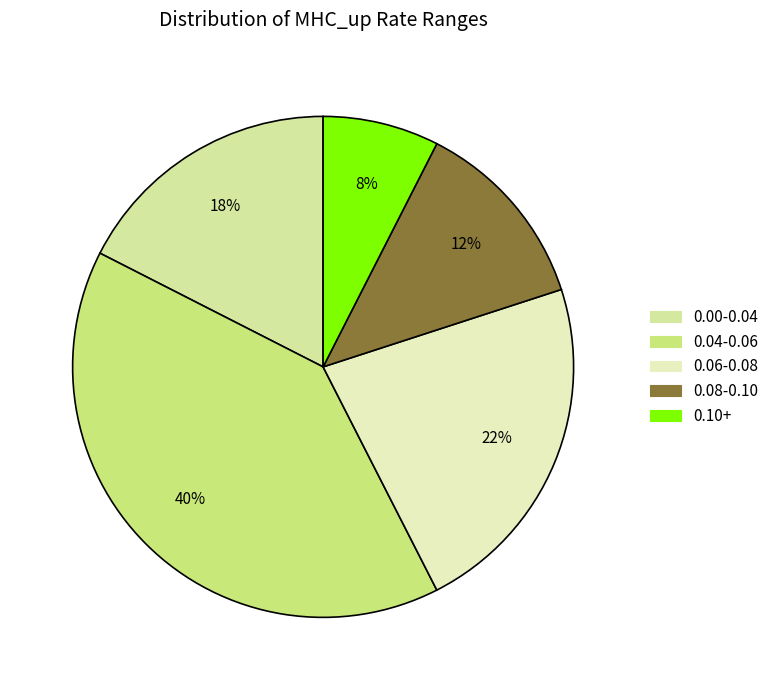

Count the number of slices in the pie.

5